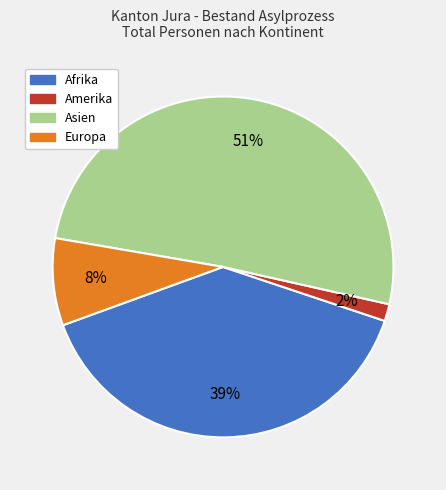

How many segments does this pie chart have?

4